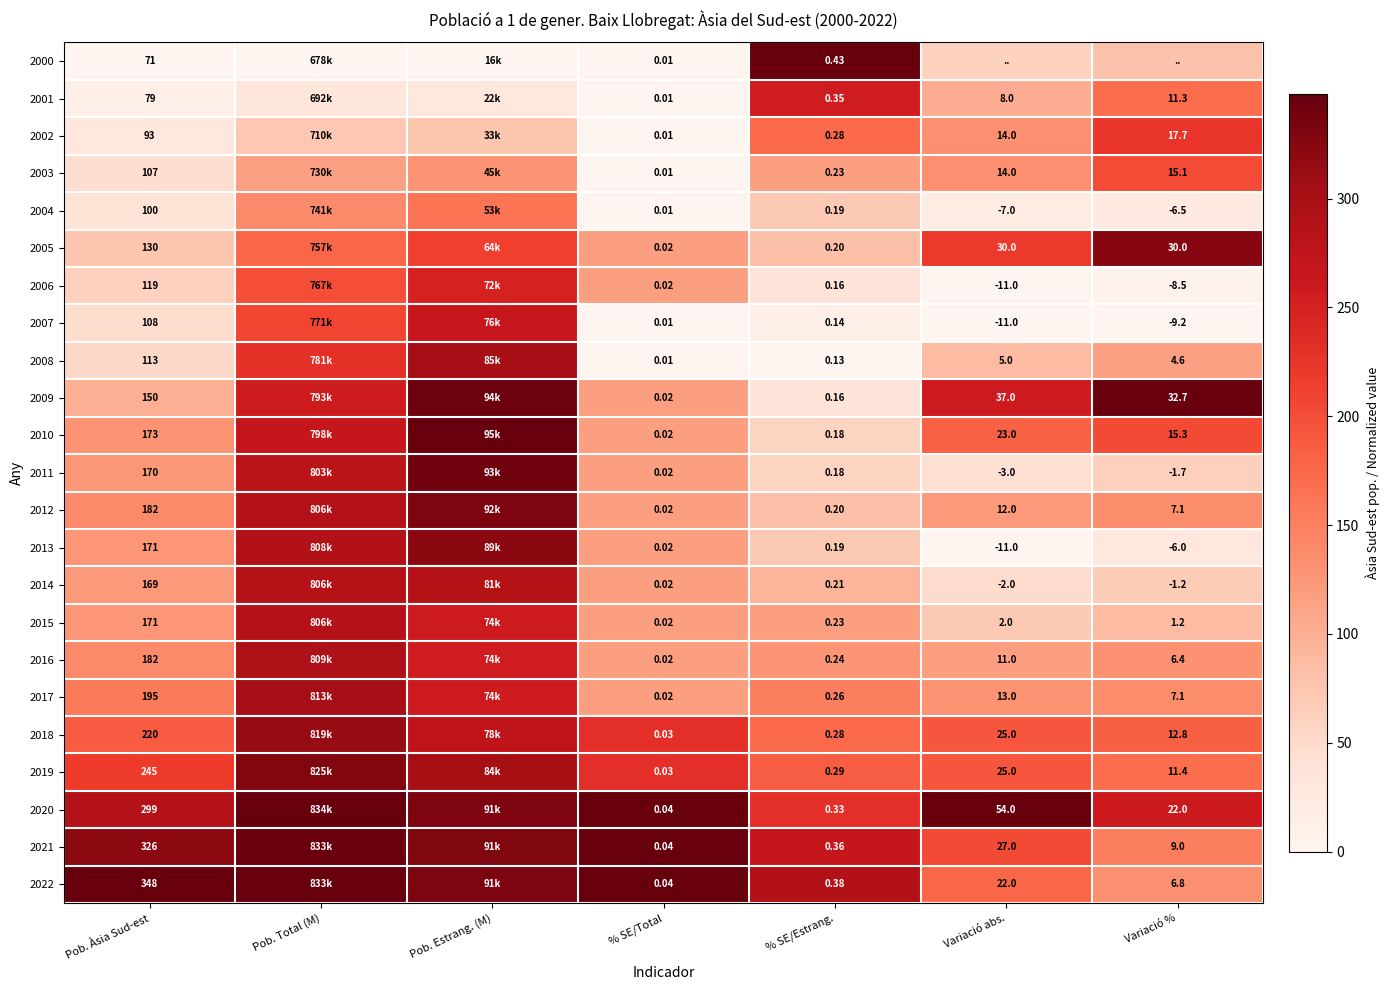

Is the value of 2014 at Variació abs. greater than the value of 2015 at Pob. Àsia Sud-est?

No